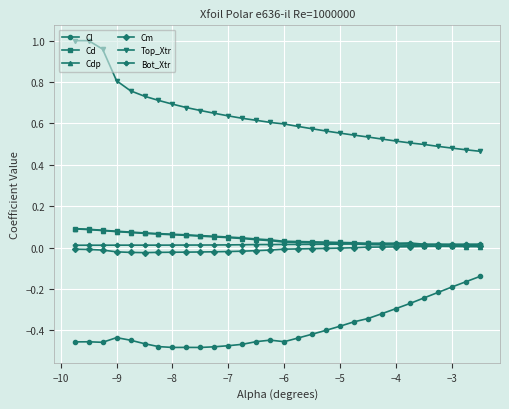

Which series has the largest total across all categories?

Top_Xtr